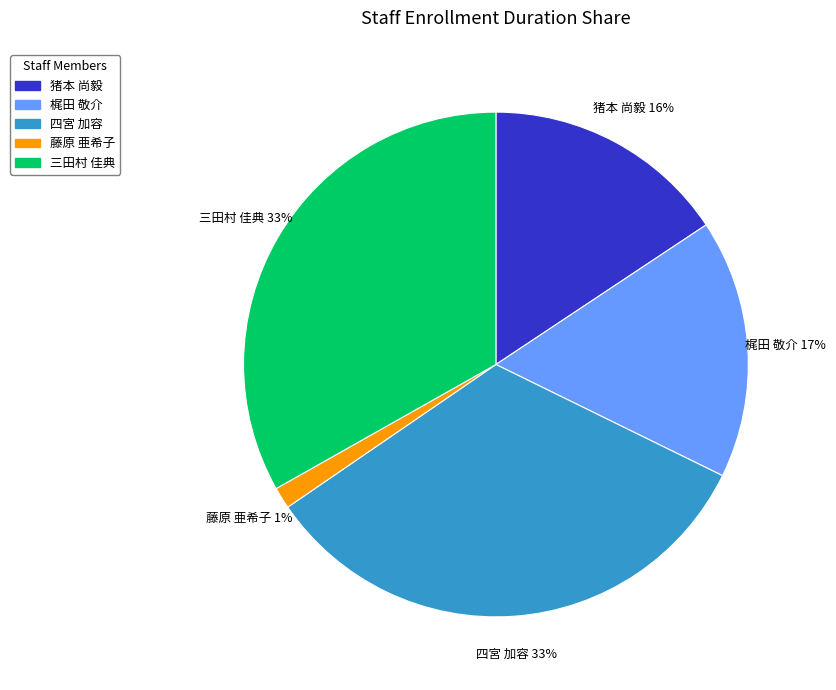

Is 藤原 亜希子 the majority of the pie?

No